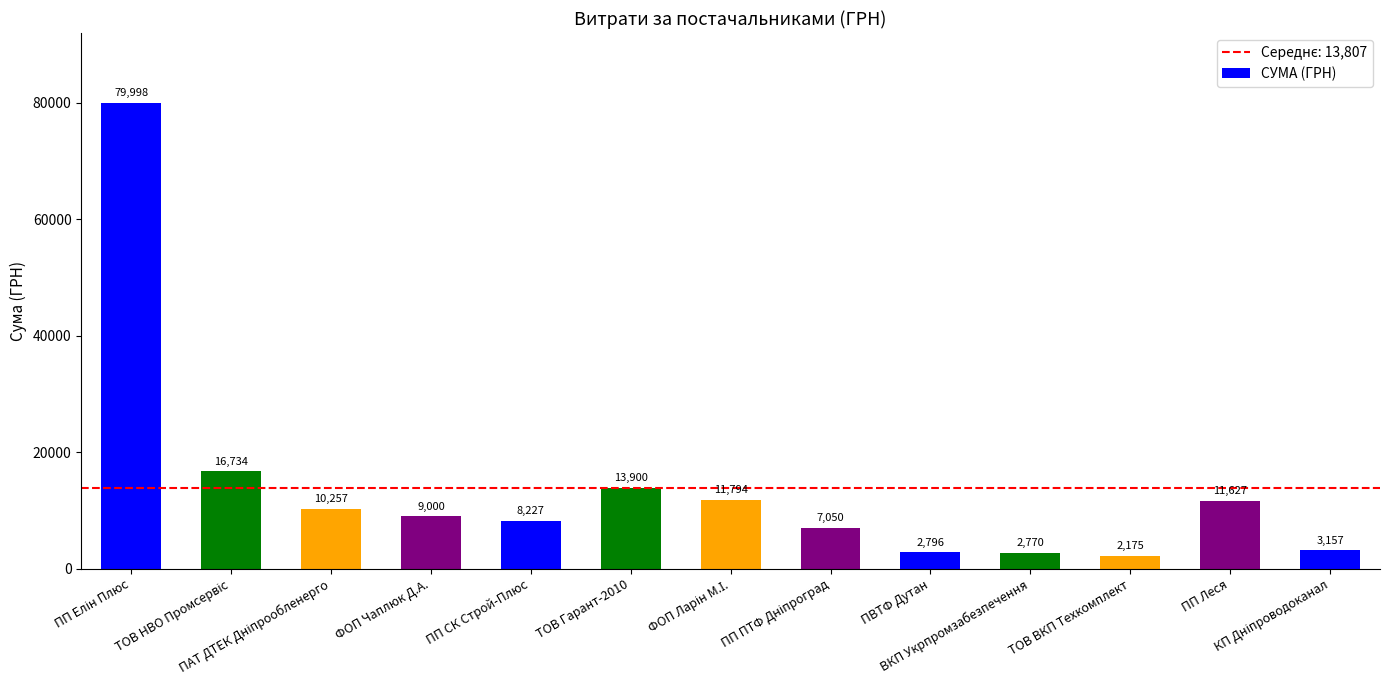

What is the minimum value shown in the chart?

2175.0